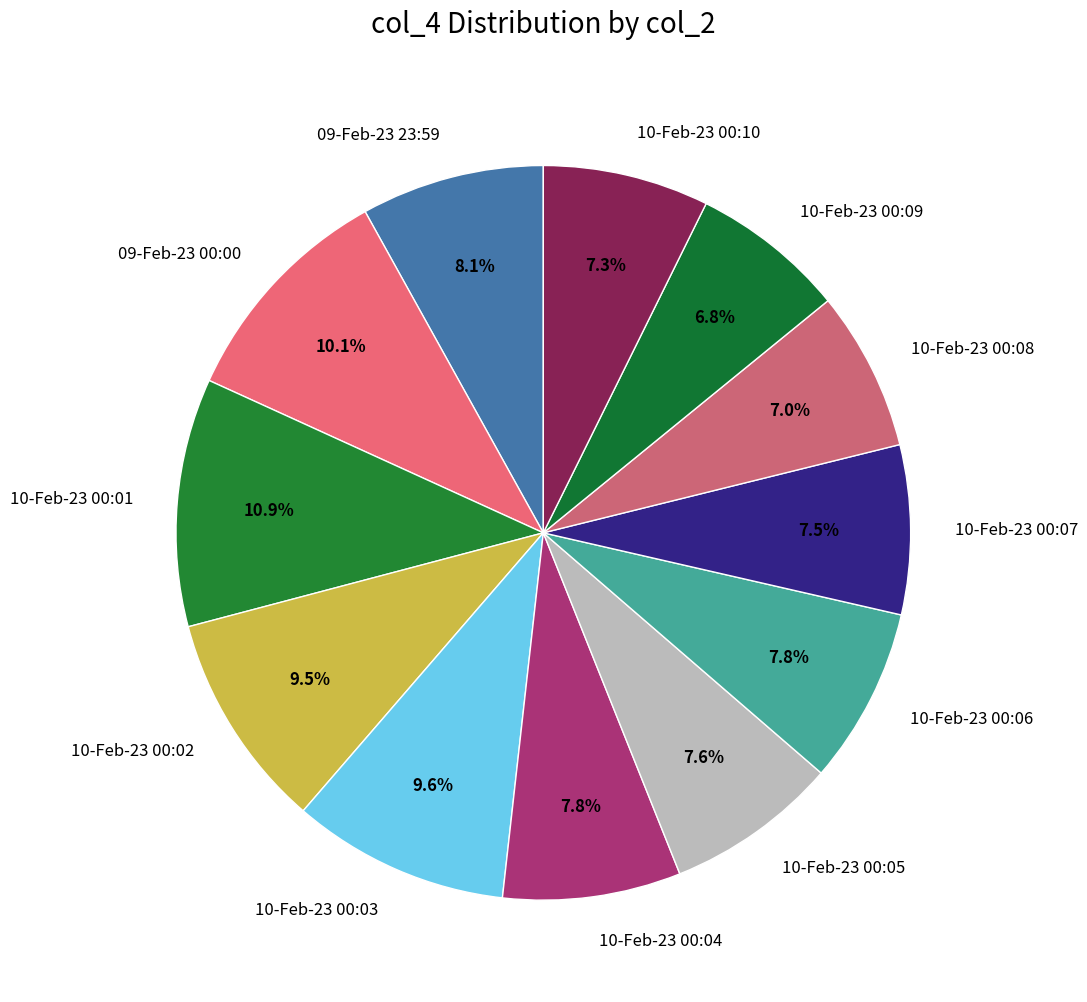

Count the number of slices in the pie.

12